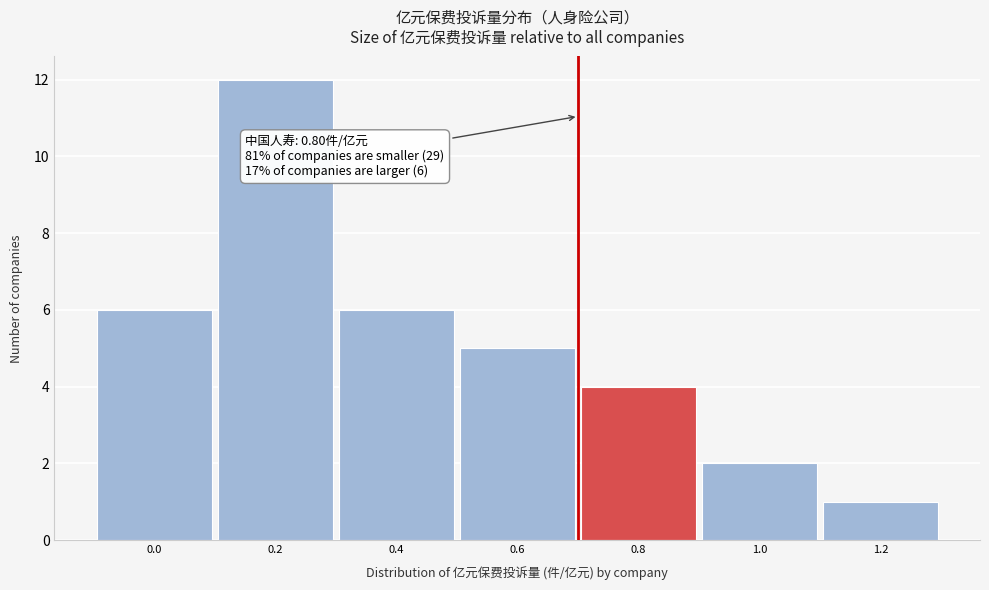

Reading right to left, what are all the values shown in this chart?

1	2	4	5	6	12	6